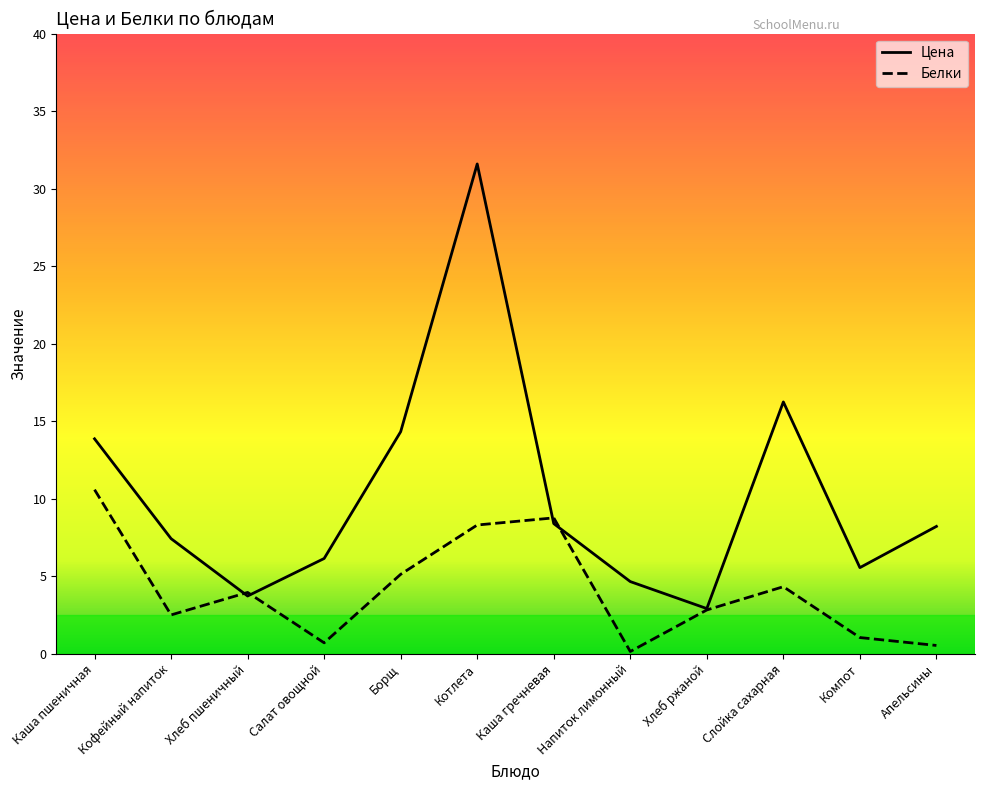

Is the value of Белки at Каша пшеничная greater than the value of Цена at Котлета?

No